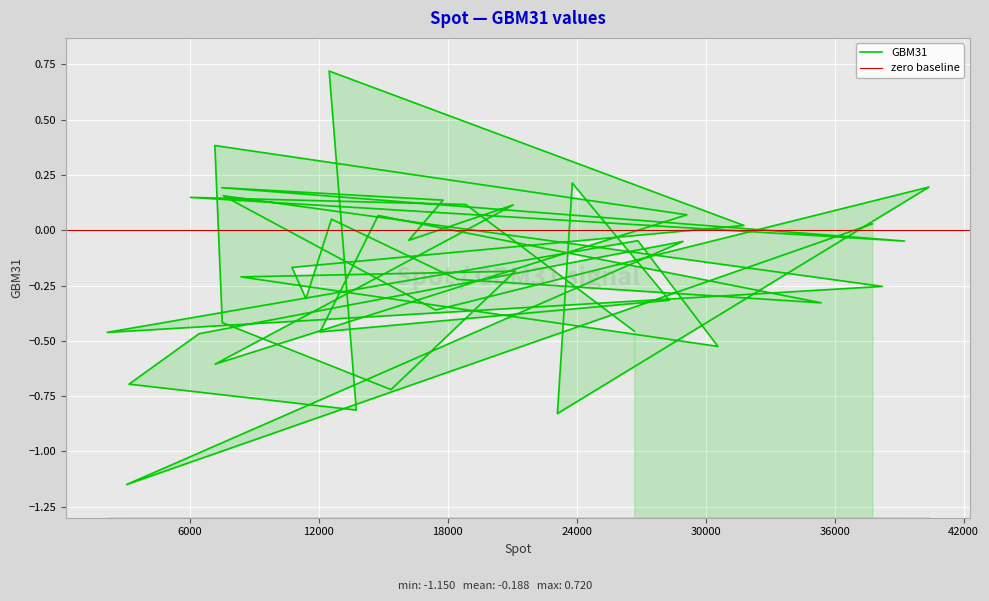

Which category has the lowest value across all series?

3047